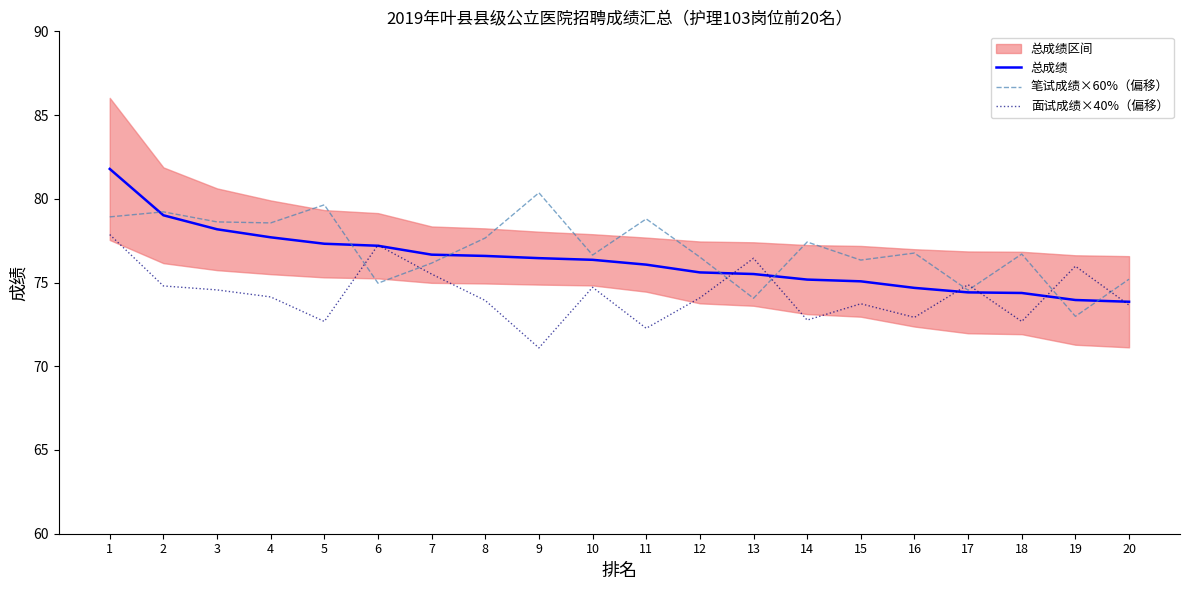

Is the value of 面试成绩×40%（偏移） at 14 greater than the value of 总成绩 at 9?

No